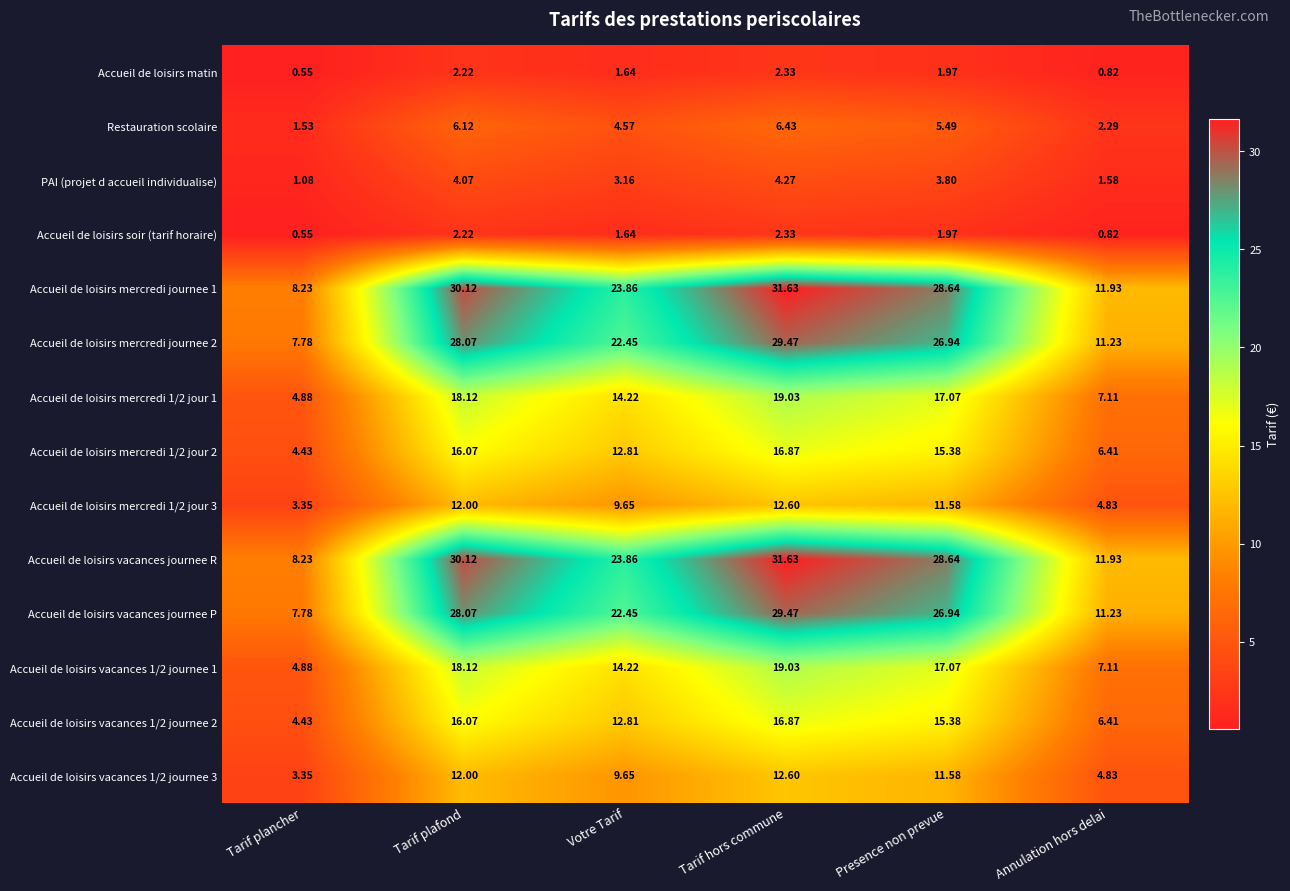

Which category has the highest value across all series?

Tarif hors commune